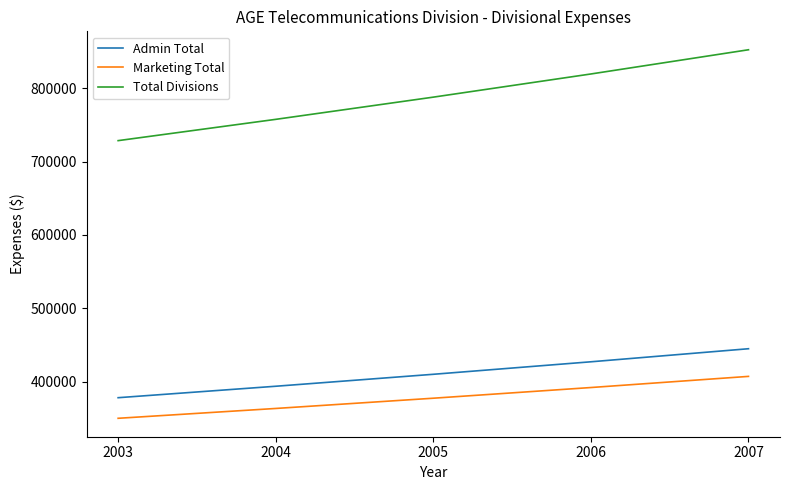

Which series has the largest total across all categories?

Total Divisions